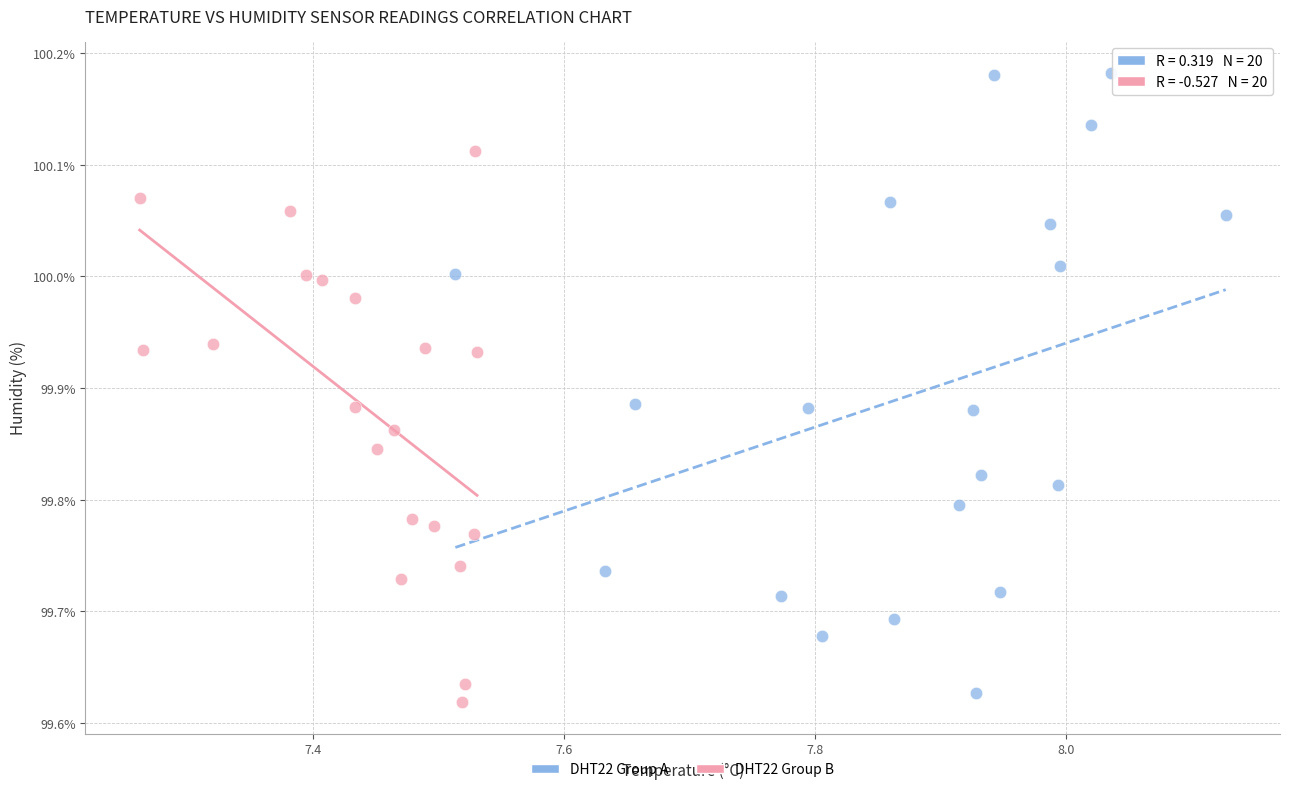

What are all the series names shown in the legend?

DHT22 Group A, DHT22 Group B